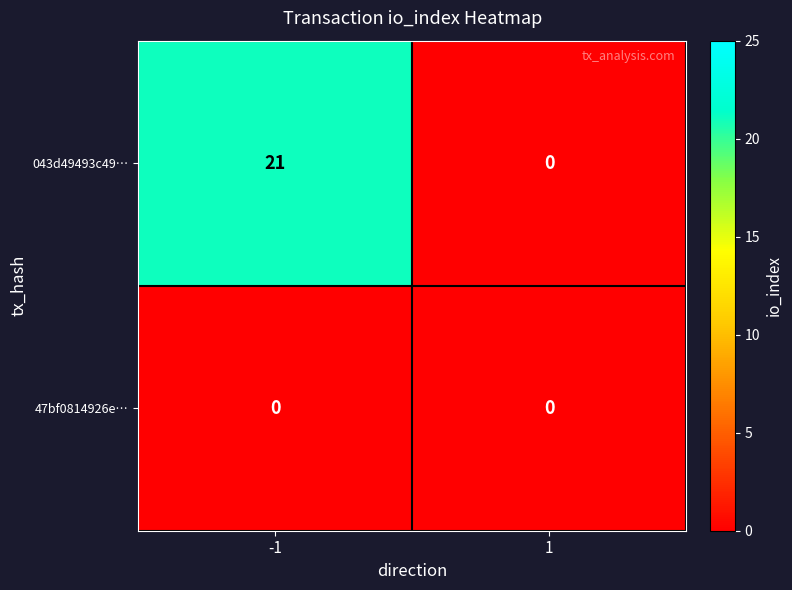

The value of 47bf0814926e… at -1 is 0. True or false?

True